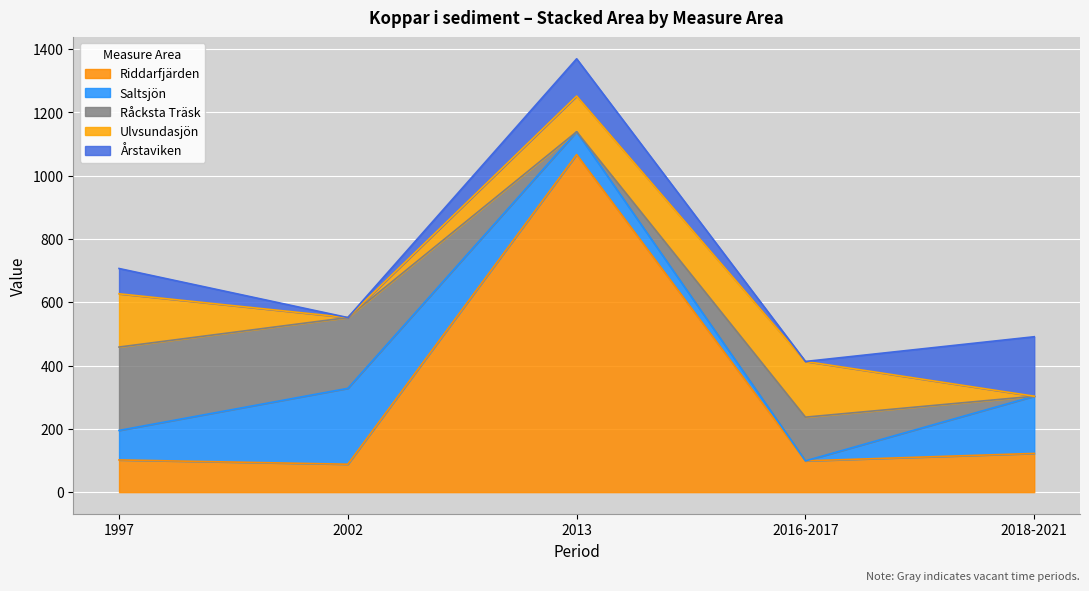

Reading left to right, extract all data points from this chart.

Riddarfjärden: 1997=101.7	2002=88.2	2013=1066.5	2016-2017=98.8	2018-2021=122.3
Saltsjön: 1997=93.2	2002=239.7	2013=72.1	2016-2017=0.0	2018-2021=180.8
Råcksta Träsk: 1997=263.4	2002=223.6	2013=0.0	2016-2017=138.1	2018-2021=0.0
Ulvsundasjön: 1997=168.2	2002=0.0	2013=112.6	2016-2017=176.0	2018-2021=0.0
Årstaviken: 1997=79.9	2002=0.0	2013=117.8	2016-2017=0.0	2018-2021=187.9